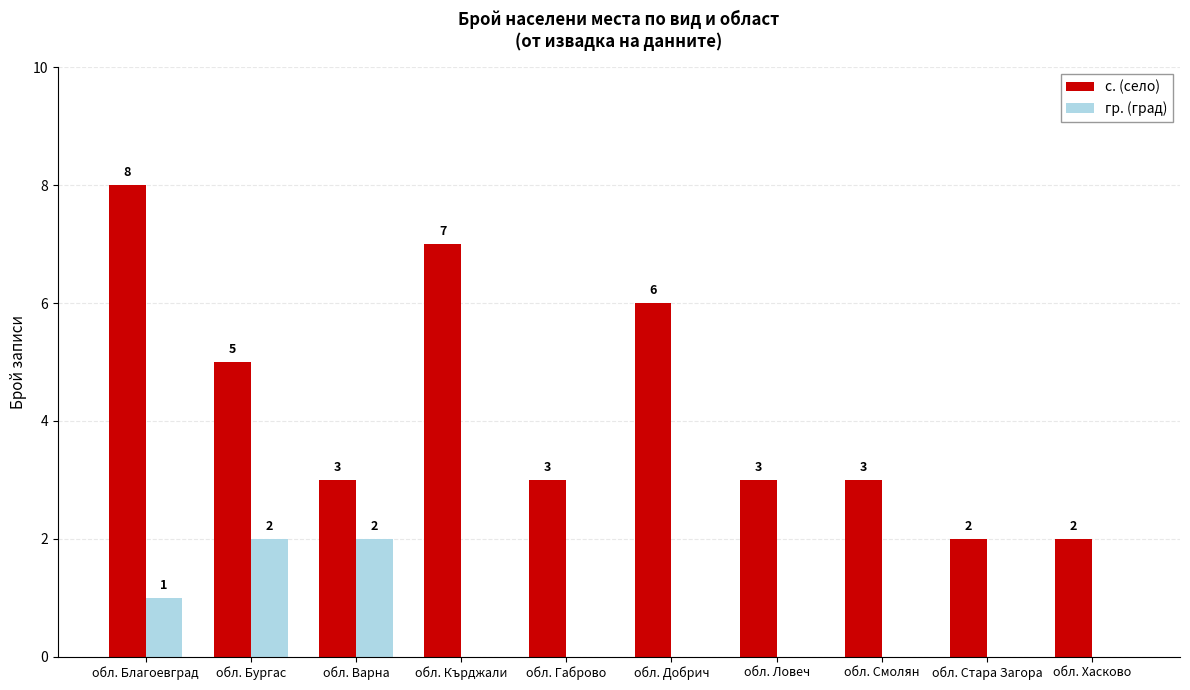

The value of гр. (град) at обл. Добрич is 0. True or false?

True